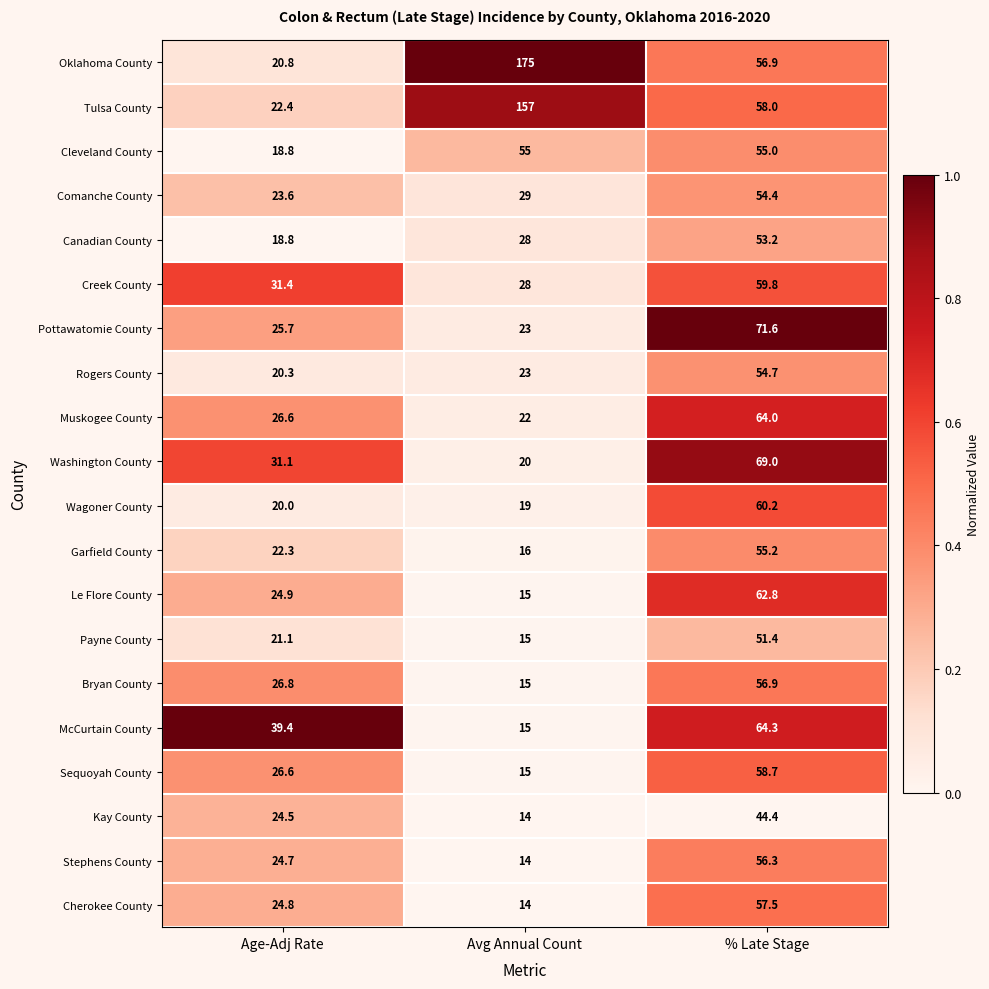

What is the spread (max minus min) of values at % Late Stage?

27.2